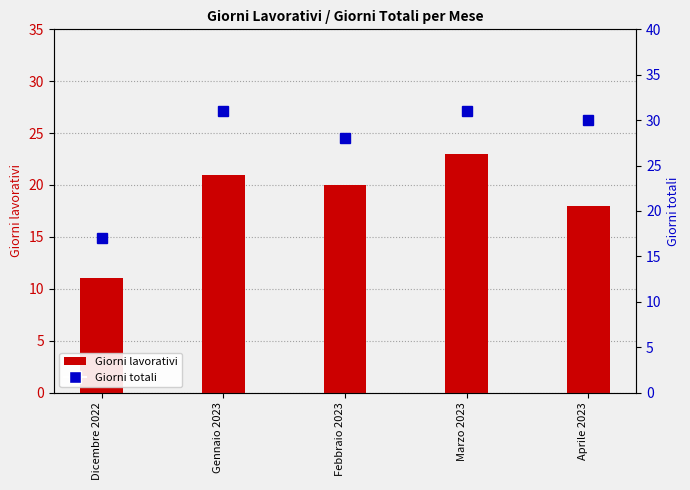

True or false: Giorni has a value of 30 at Aprile 2023.

True